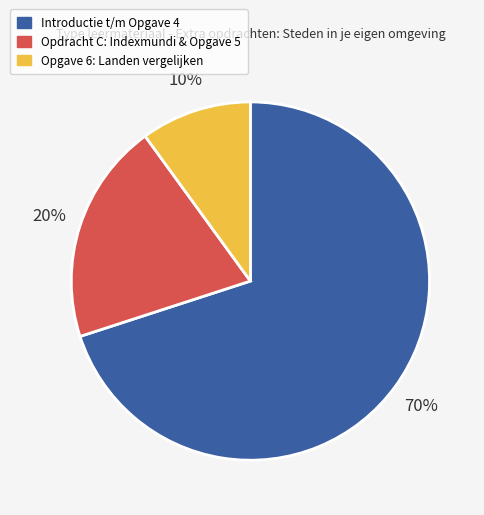

Approximately how many times larger is the value at Opdracht C: Indexmundi & Opgave 5 compared to Introductie t/m Opgave 4?

0.3